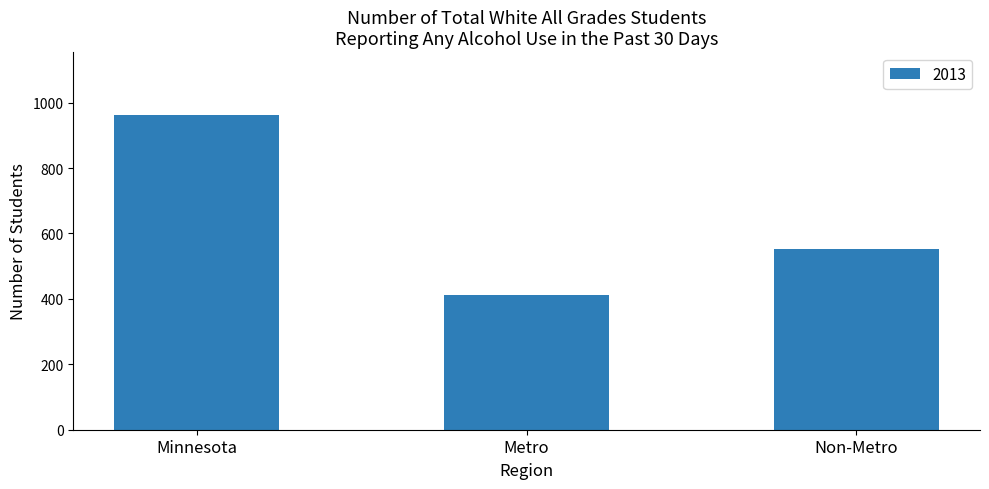

Is it true that the value at Minnesota is 962?

True